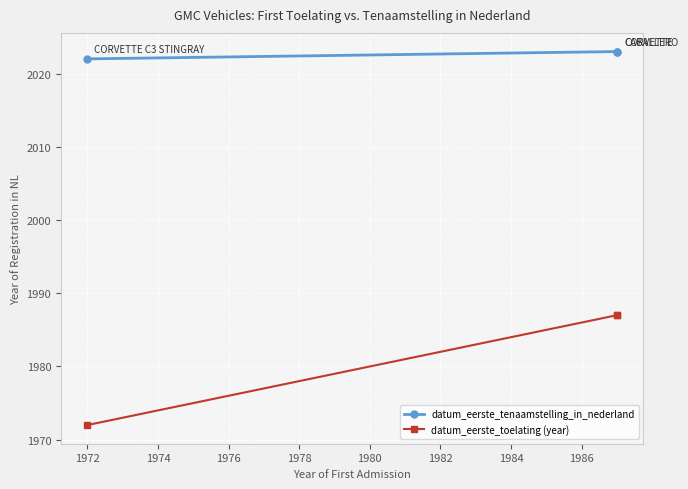

What is the value of the datum_eerste_toelating (year) point at the 3rd from the left?

1987